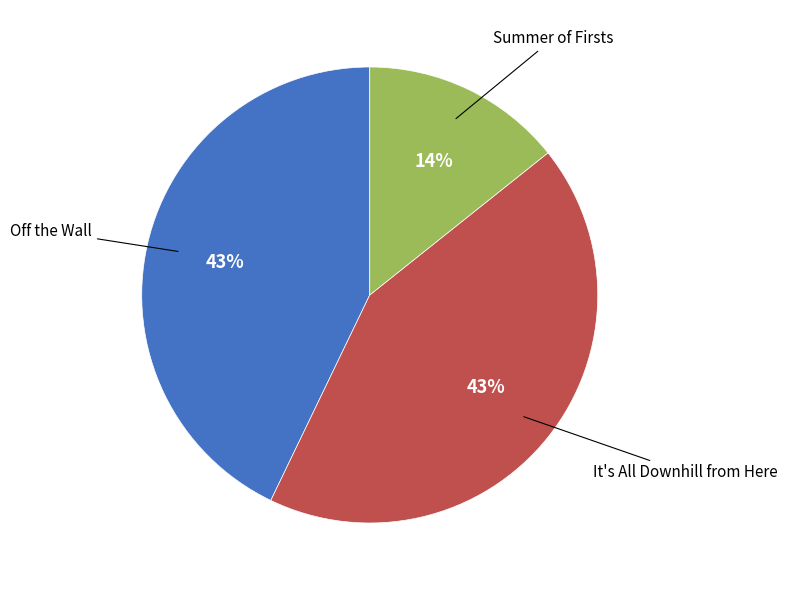

Is there a majority slice in this chart?

No